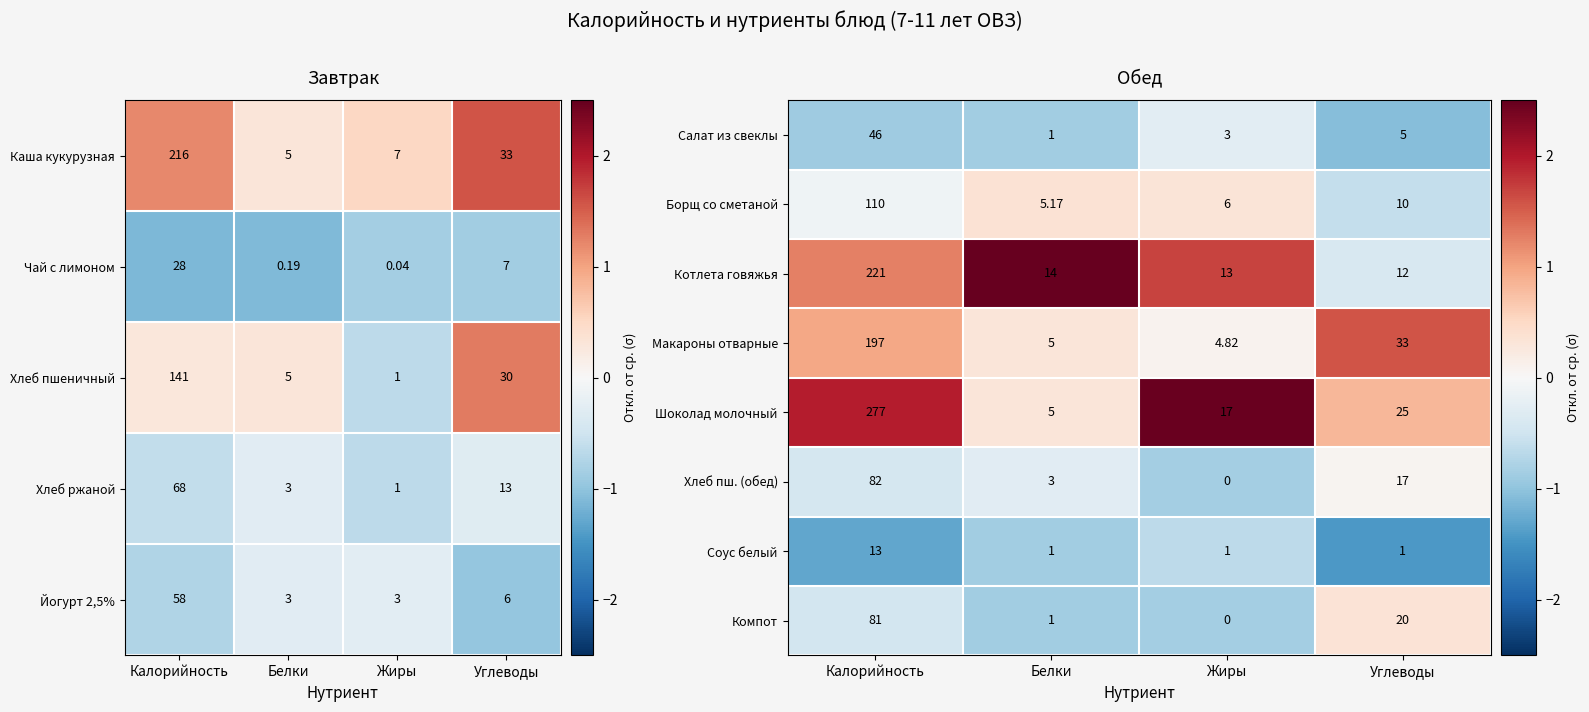

Is the value of Шоколад молочный at Калорийность greater than the value of Салат из свеклы at Жиры?

Yes